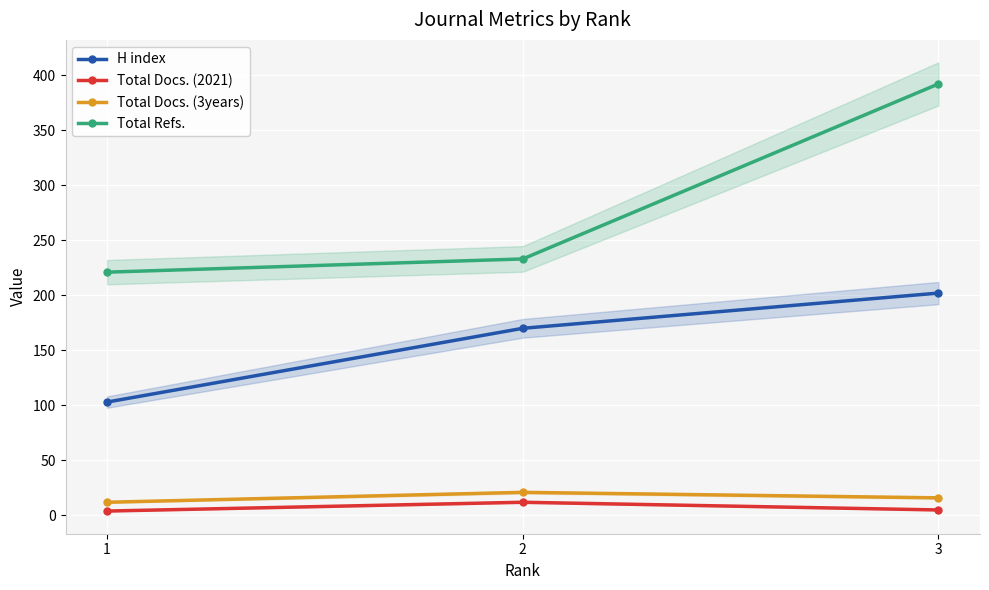

Is the value of H index at 2 greater than the value of Total Refs. at 1?

No